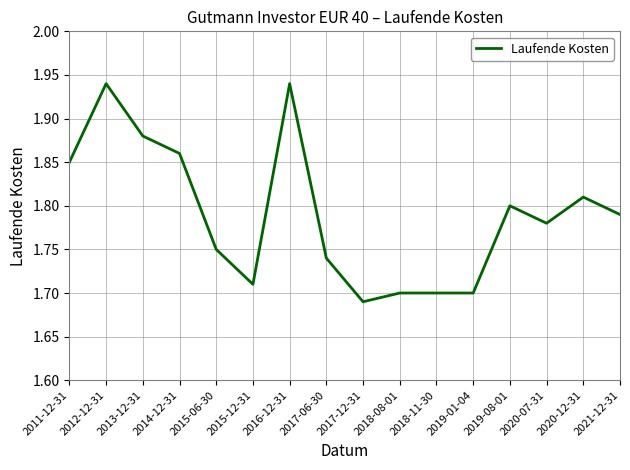

What position from the left is 2017-06-30?

8